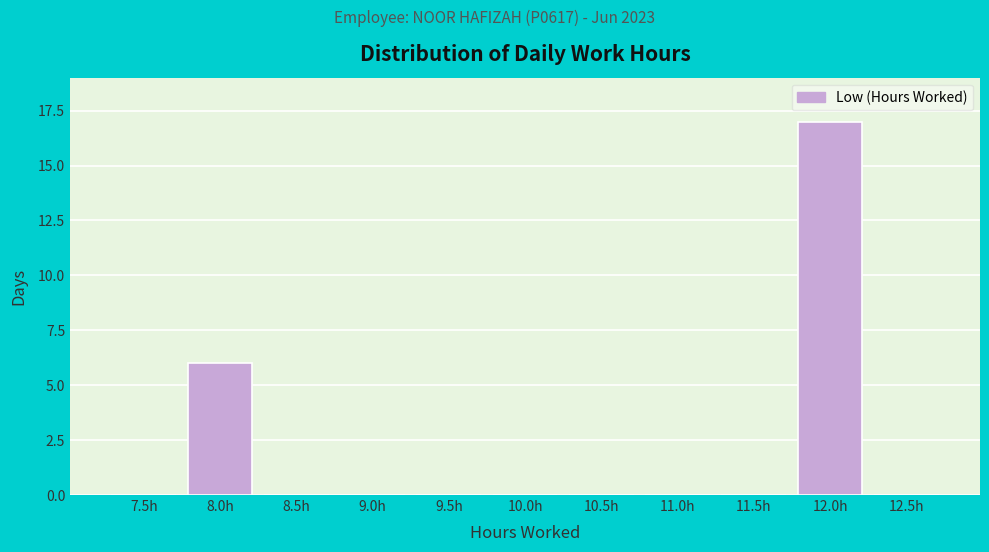

Reading left to right, what are all the values shown in this chart?

7.5h=0	8.0h=6	8.5h=0	9.0h=0	9.5h=0	10.0h=0	10.5h=0	11.0h=0	11.5h=0	12.0h=17	12.5h=0